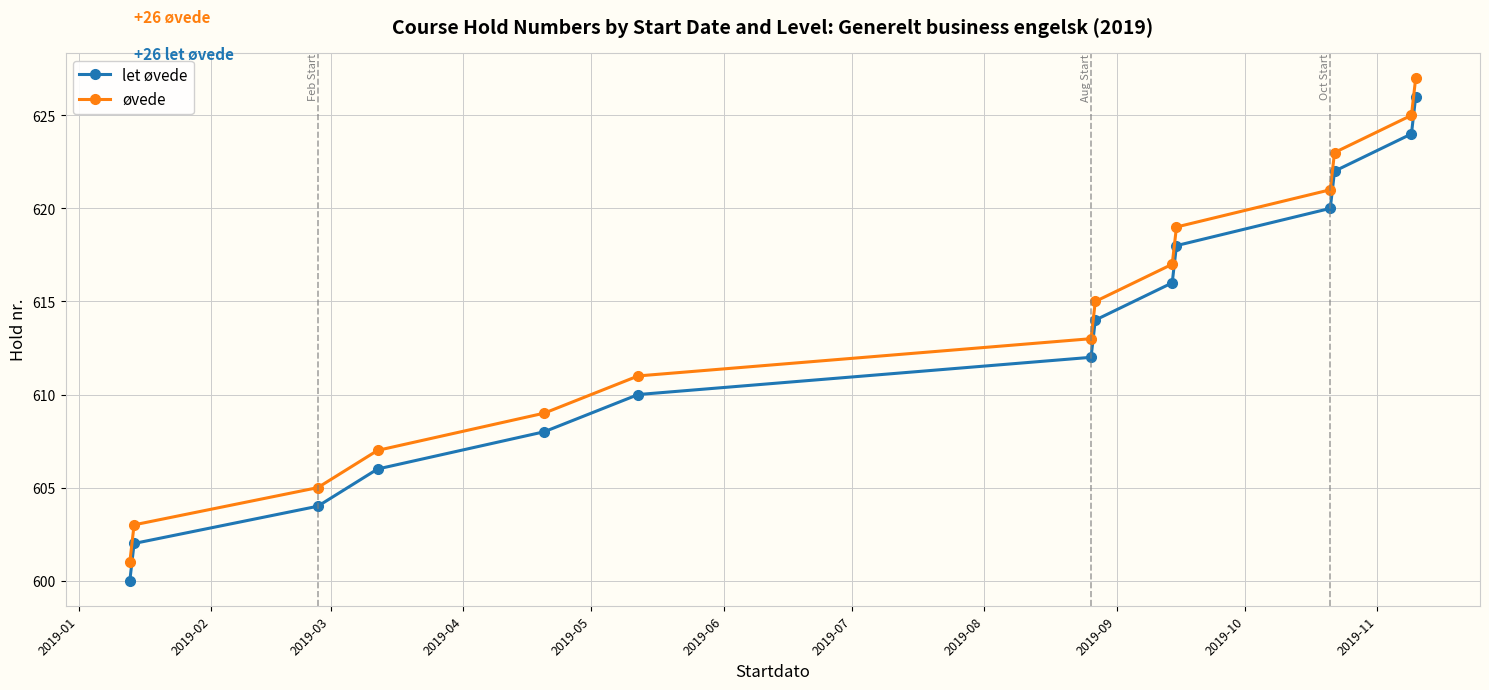

True or false: let øvede has more than 2 points higher than both neighbors.

False